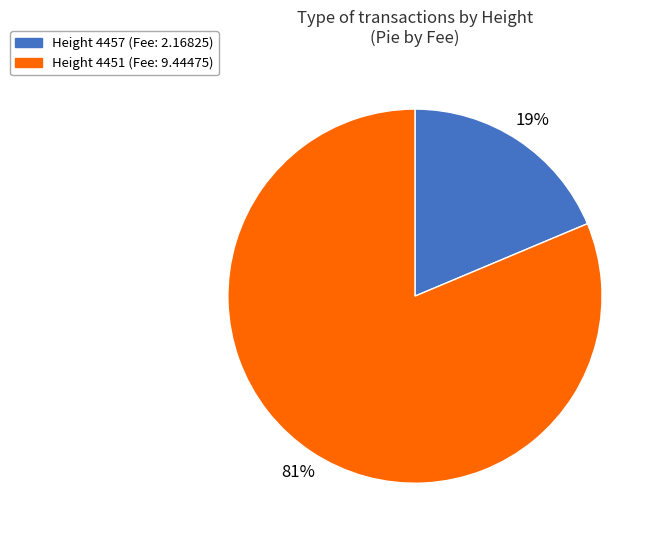

Does any single category account for the majority?

Yes